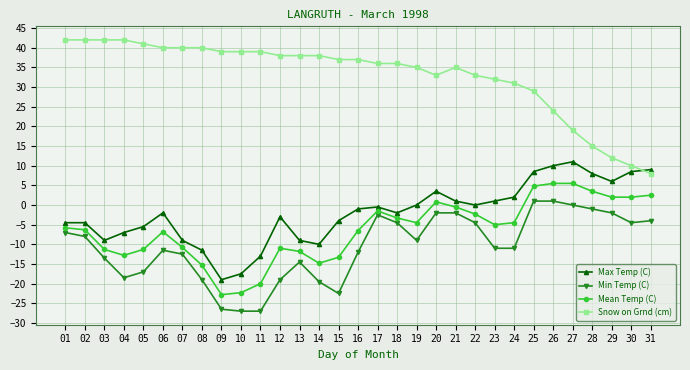

What is the sum of the Snow on Grnd (cm) values at 23 and 06?

72.0